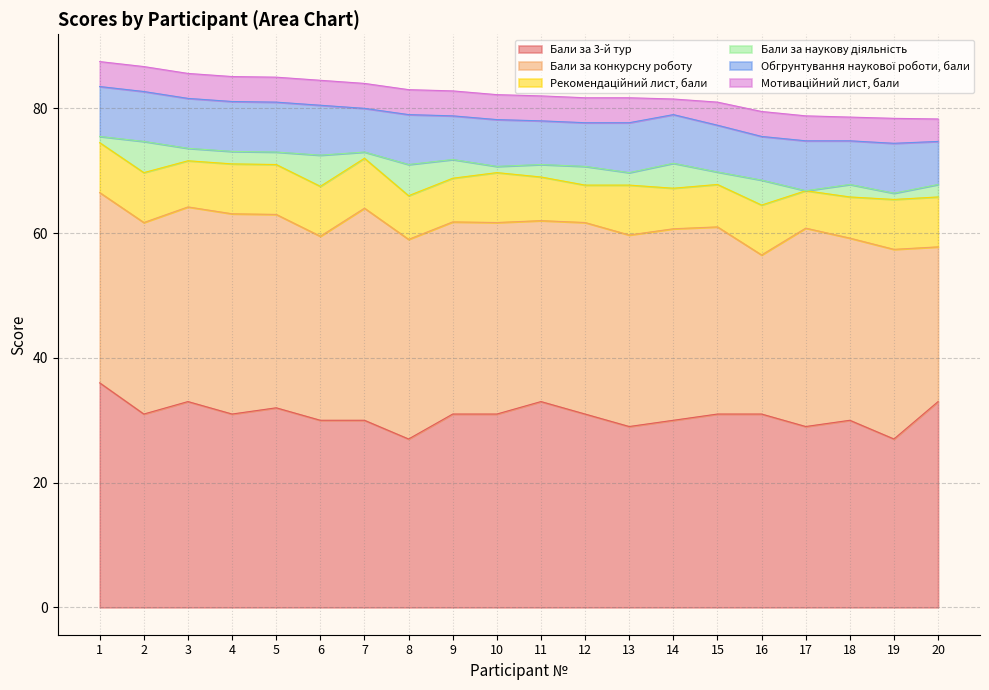

How many lines are shown in the chart?

6